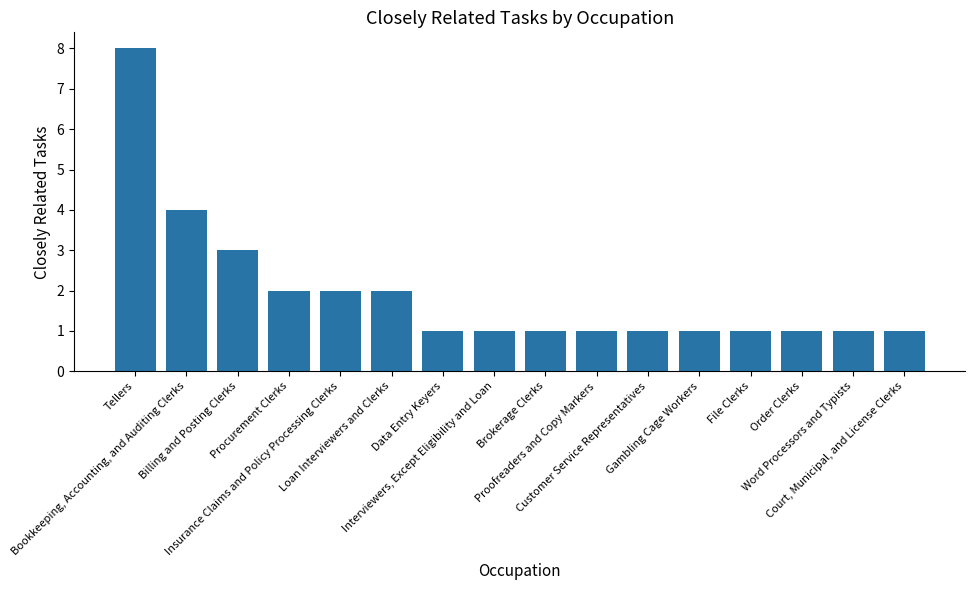

Where is the data nearest to the value 4?

Bookkeeping, Accounting, and Auditing Clerks